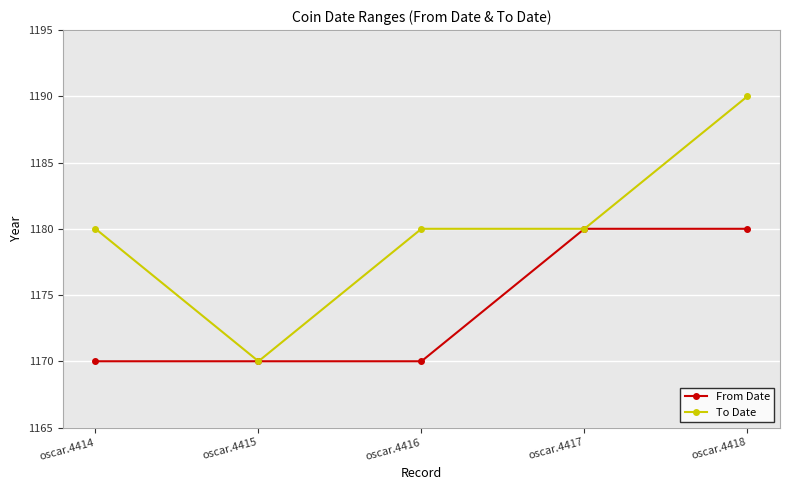

Does the chart display data point markers on the line(s)?

Yes